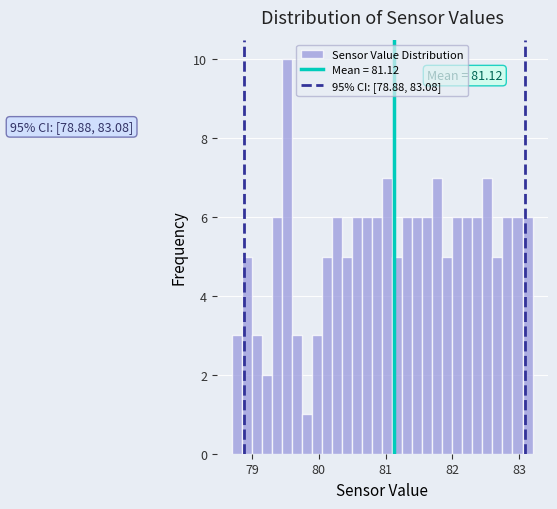

Read against the x-axis, roughly where is the centre of the tallest bar?

79.5